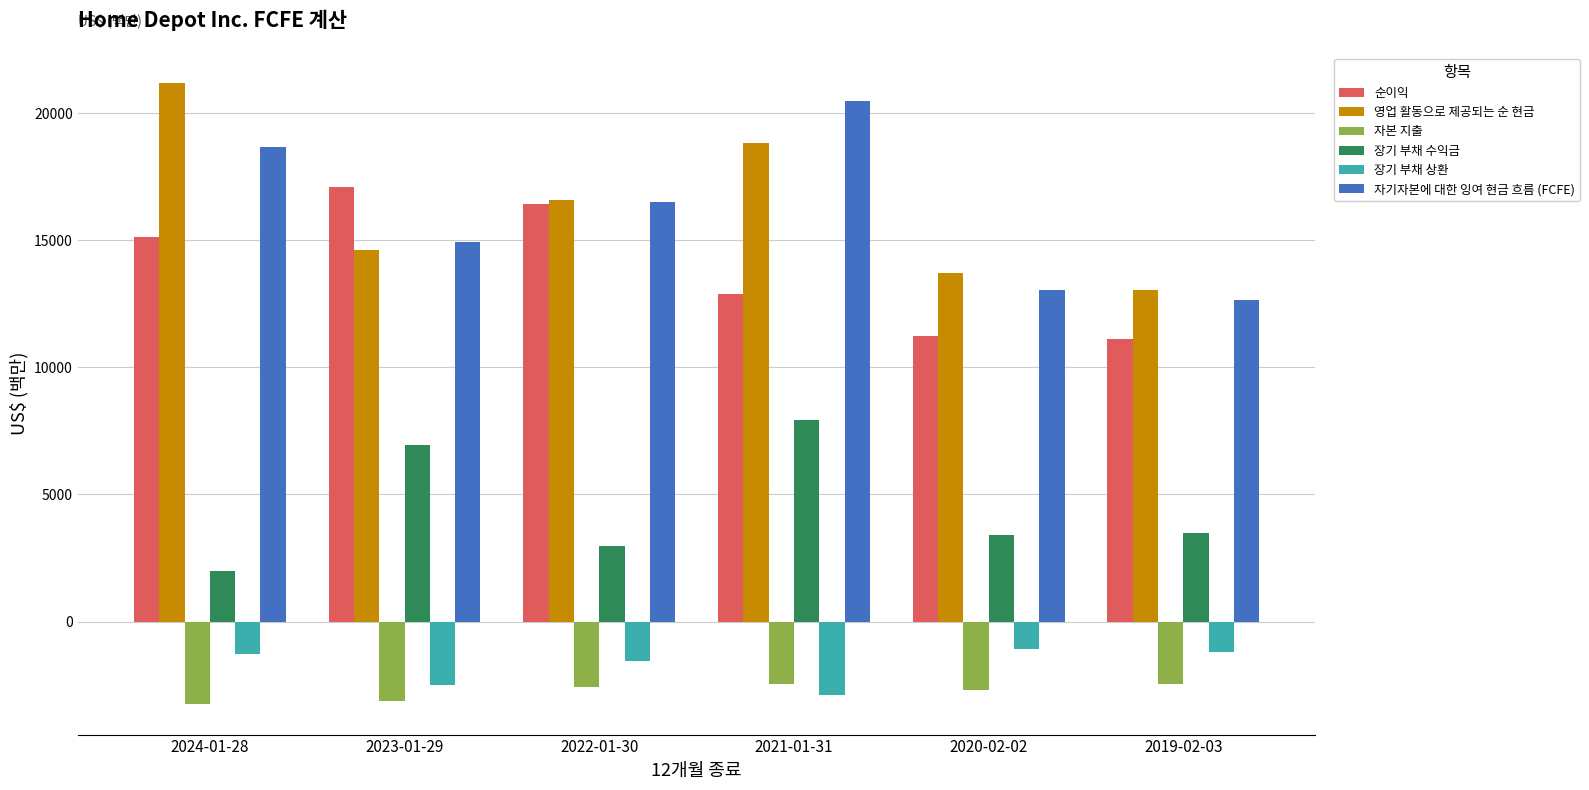

What is the label of the 6th bar from the right?

2024-01-28